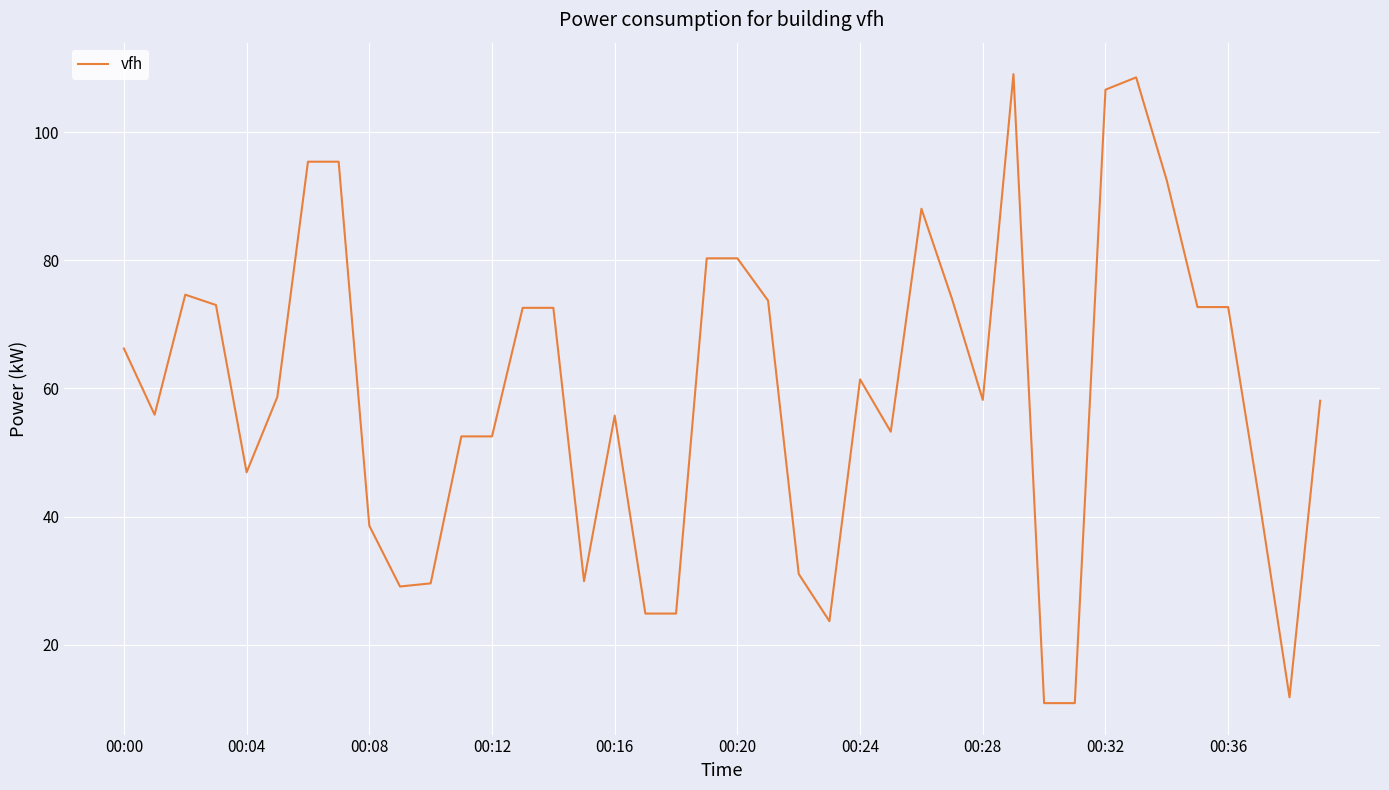

What is the smallest value displayed?

10.9